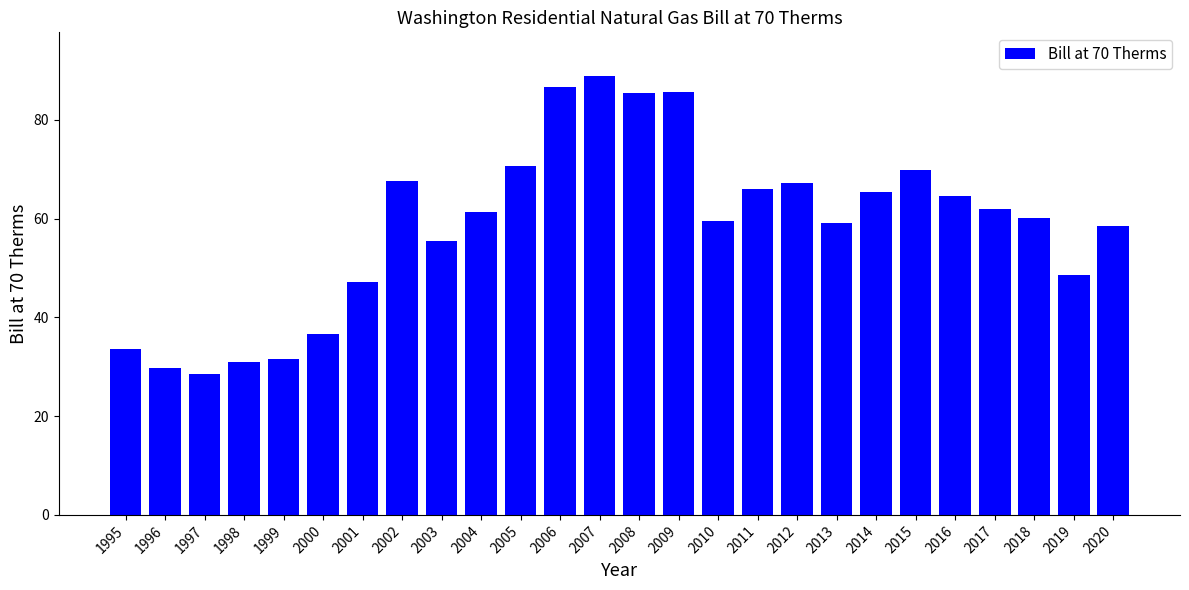

Which has a higher value, 2002 or 2019?

2002